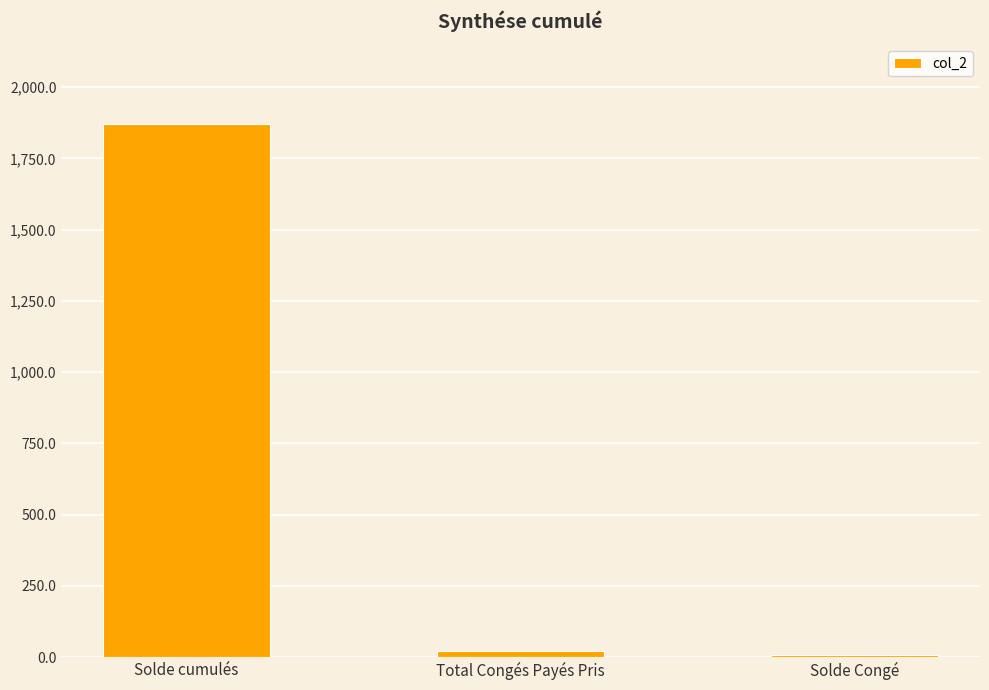

At which label is the value closest to 938?

Total Congés Payés Pris